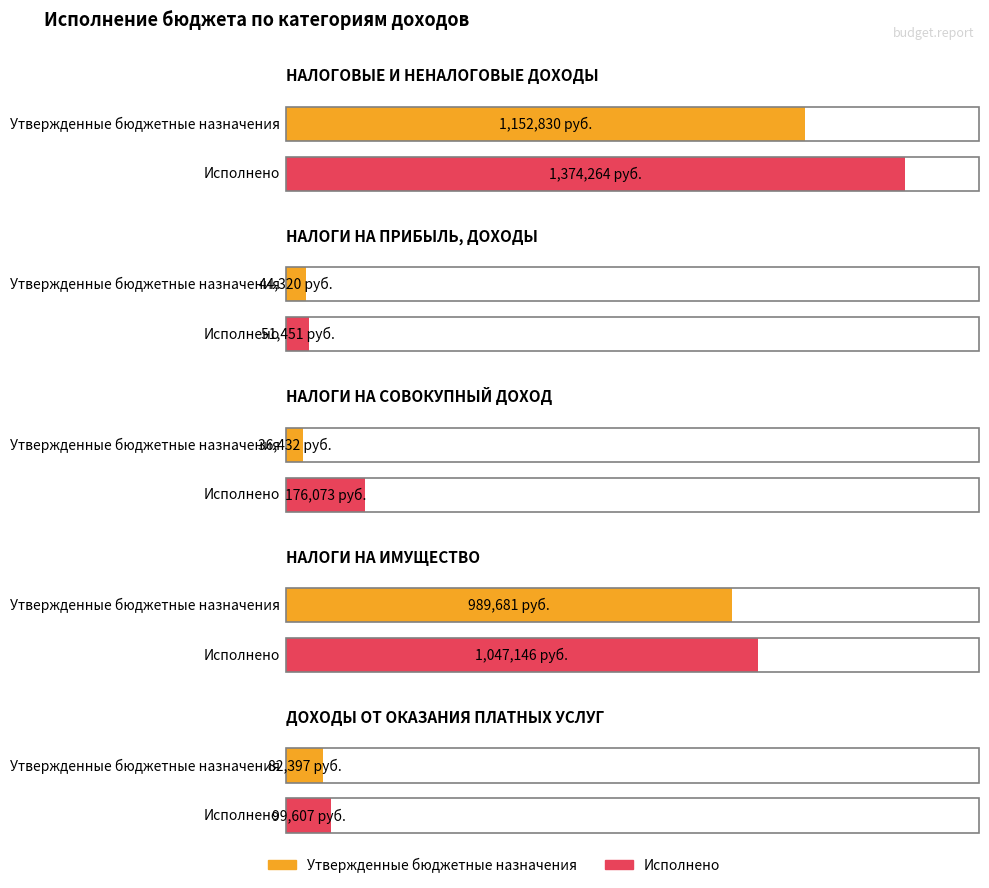

What value does the Исполнено series have at ДОХОДЫ ОТ ОКАЗАНИЯ ПЛАТНЫХ УСЛУГ?

99607.3